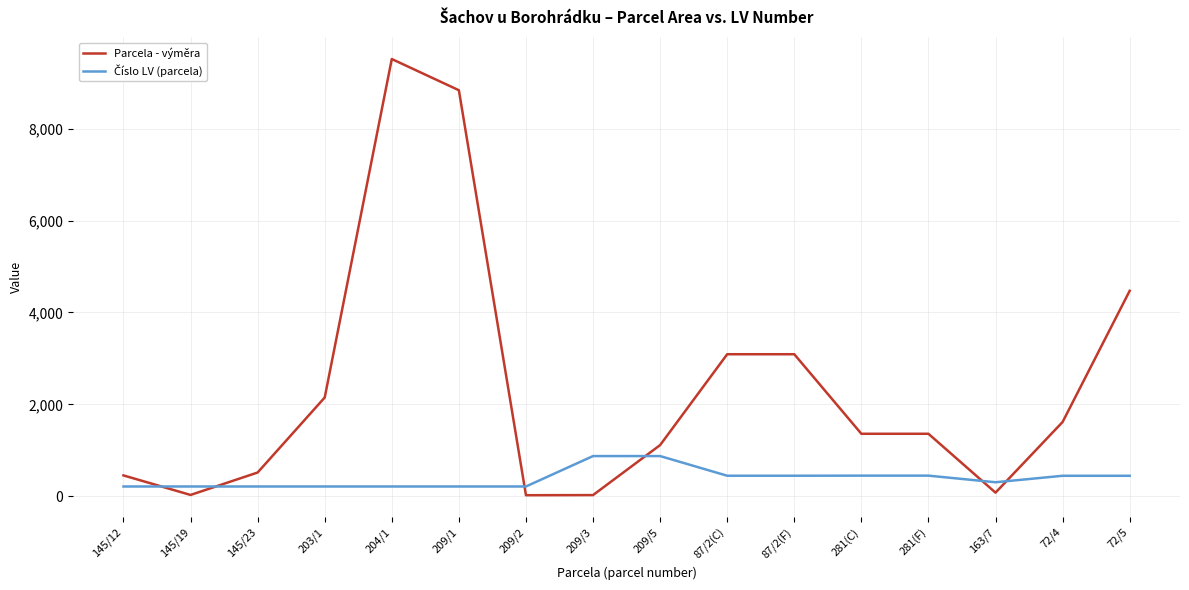

Where is Parcela - výměra nearest to the value 4769?

72/5